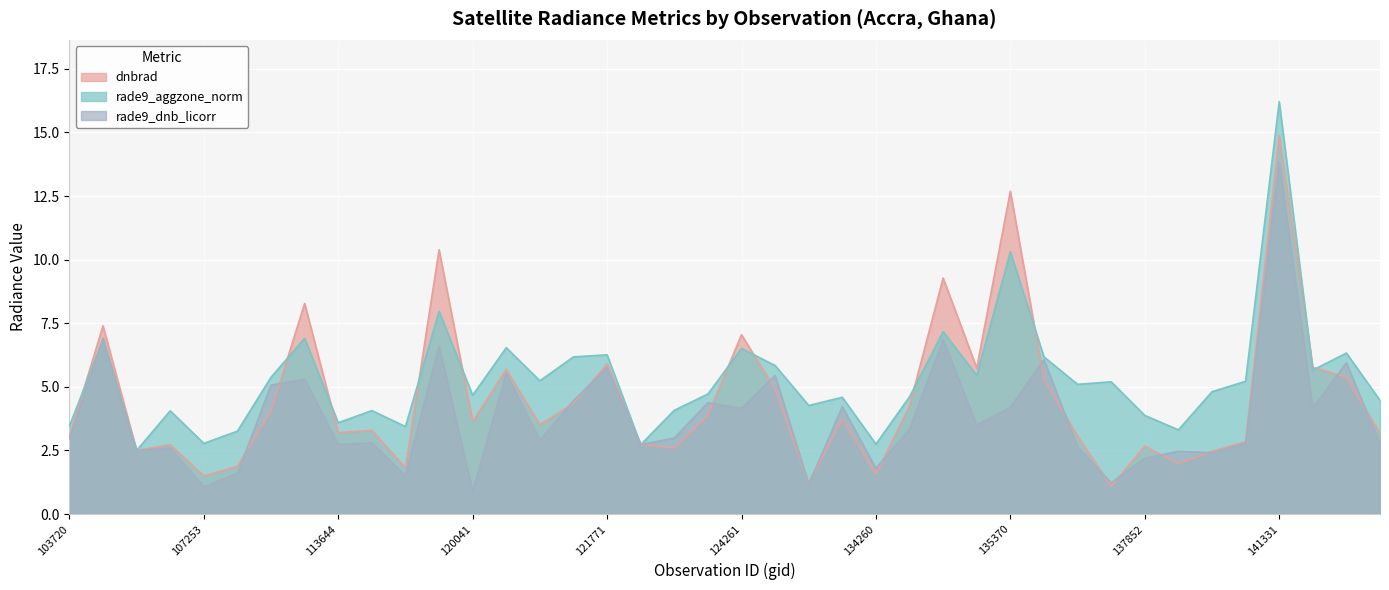

Is it true that rade9_dnb_licorr_line equals 4.1 at 33?

False